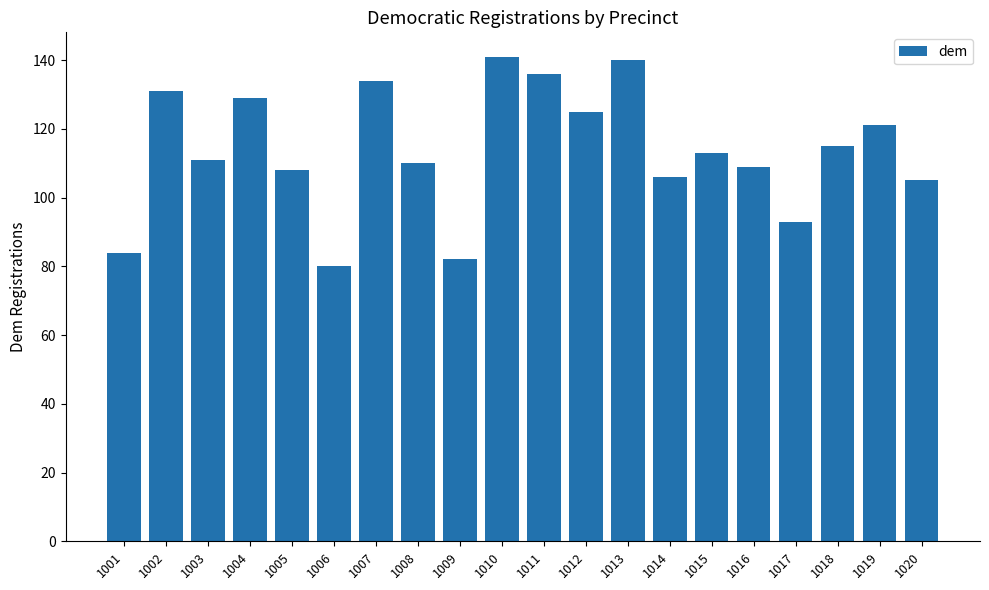

What is the average value?

114